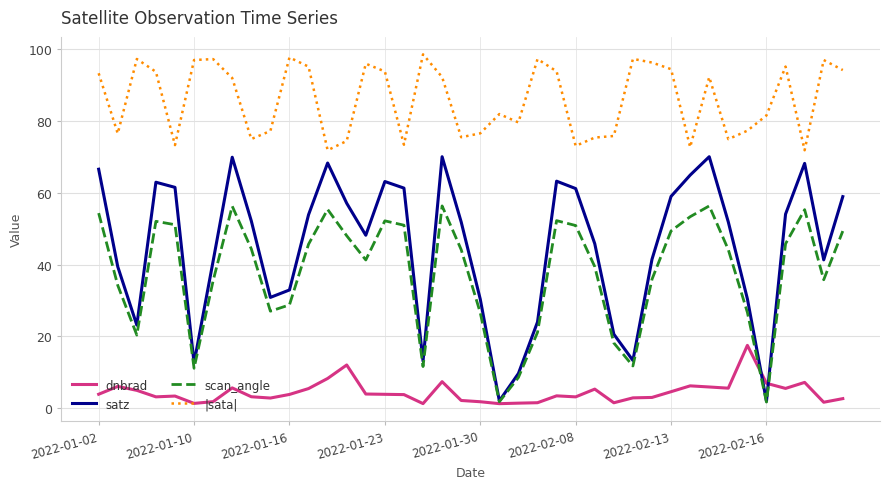

Rank the series by their maximum value, from lowest to highest.

dnbrad, scan_angle, satz, |sata|